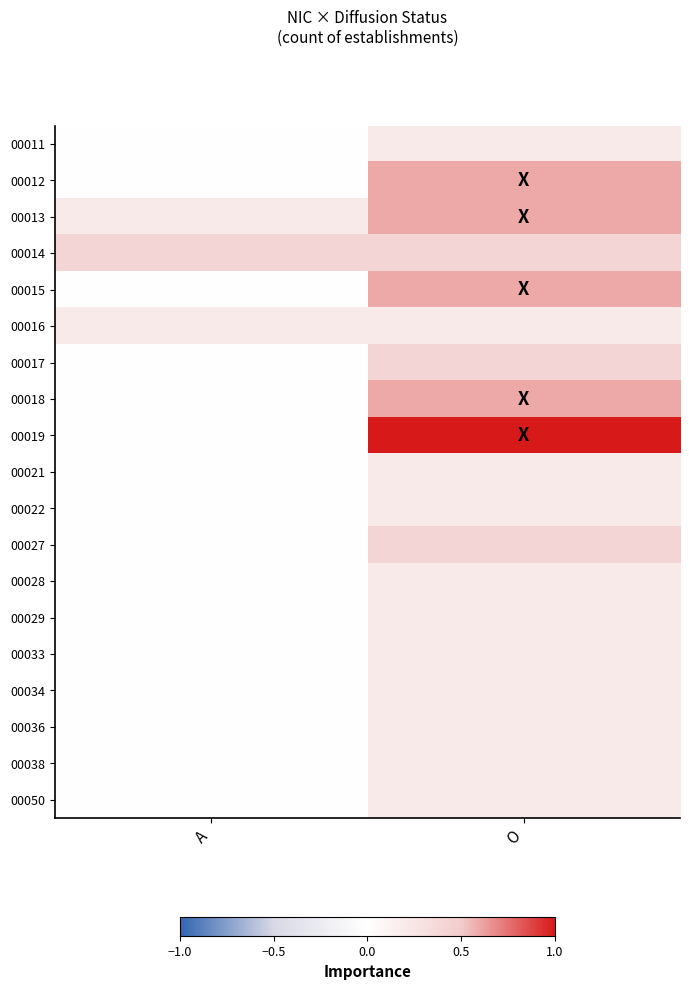

At which category is the sum across all series the highest?

O